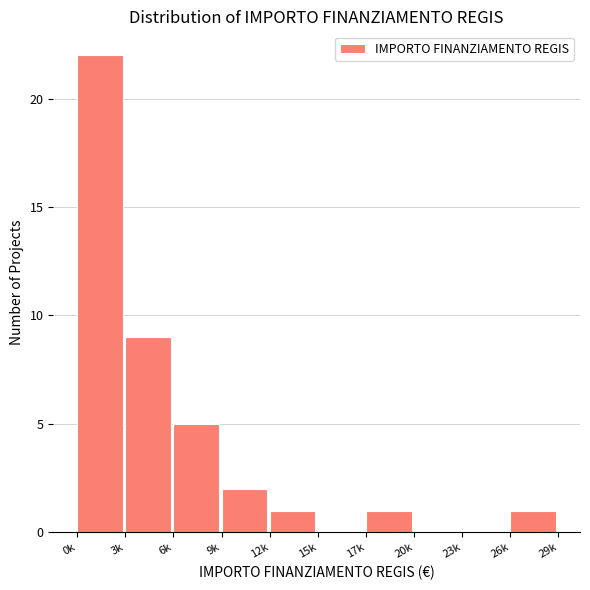

Reading left to right, list all the values displayed in this chart.

0k=22	3k=9	6k=5	9k=2	12k=1	15k=0	17k=1	20k=0	23k=0	26k=1